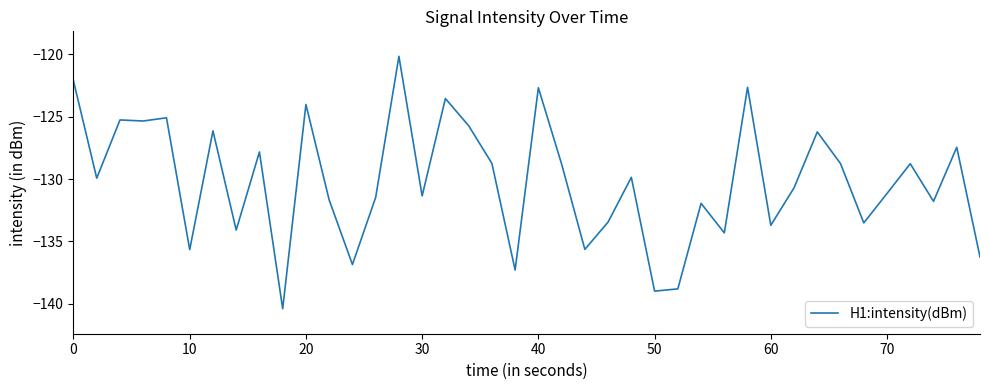

What is the minimum value shown in the chart?

-140.4